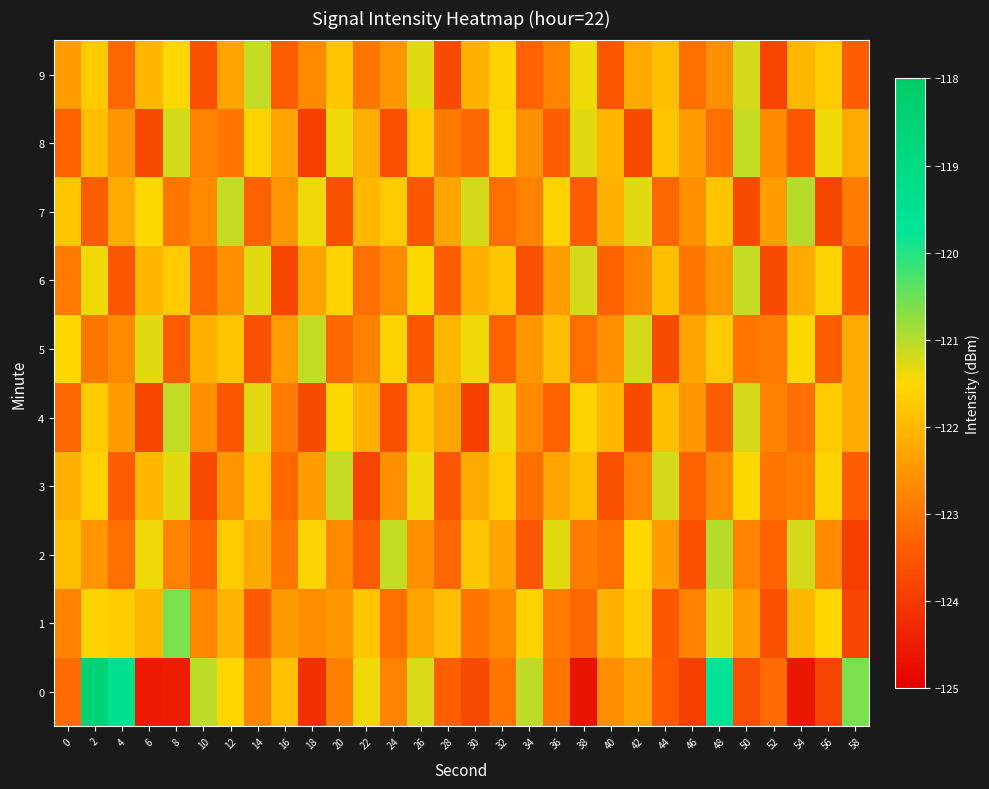

Which series changed the most between 18 and 56?

8